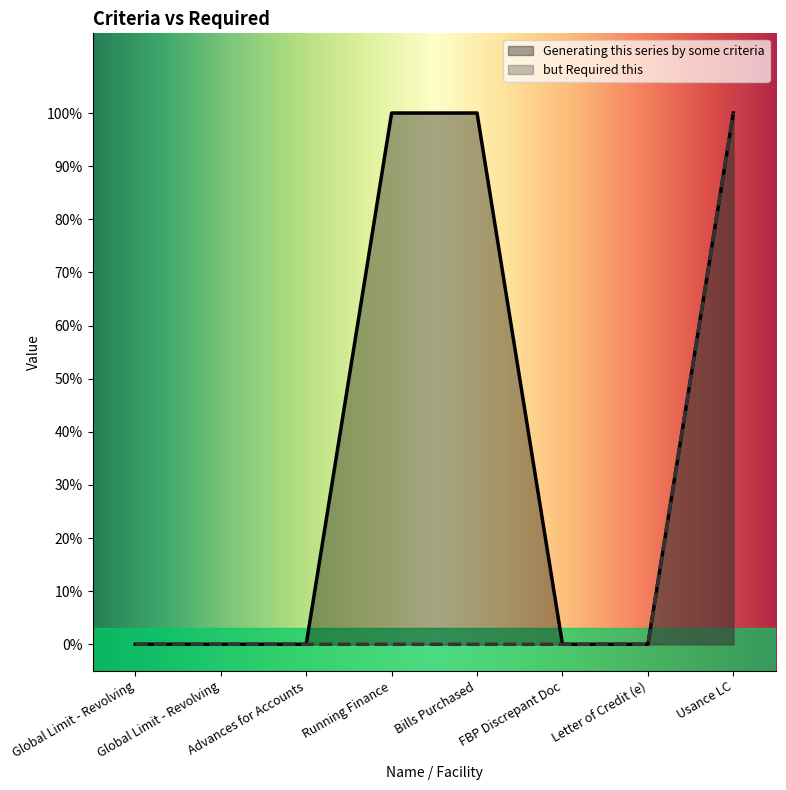

Does the chart display data point markers on the line(s)?

No